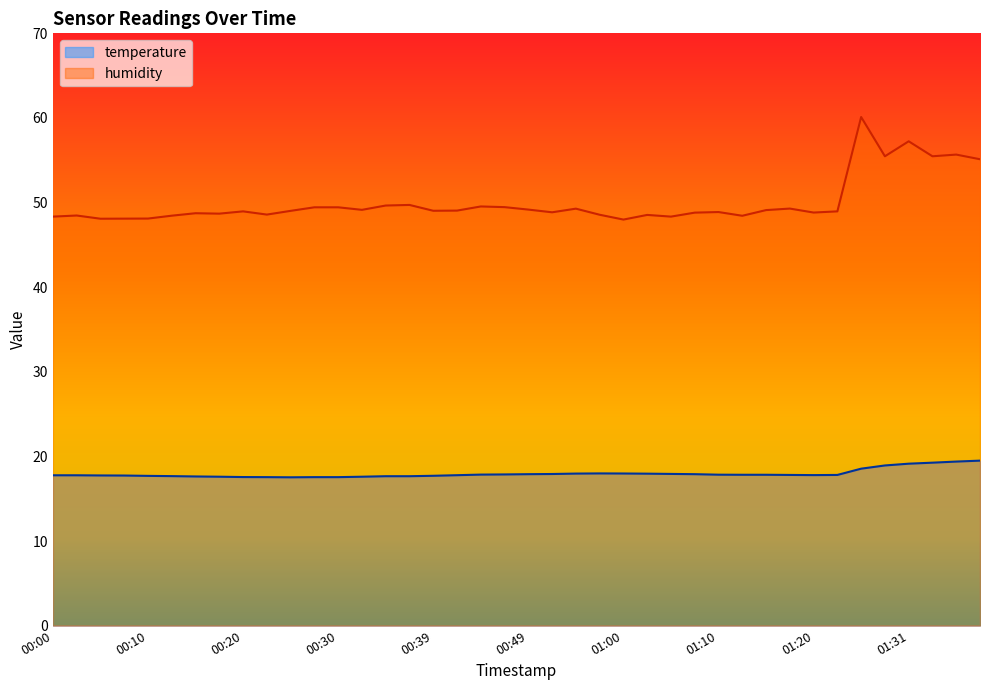

What is the average value of the temperature series?

18.0